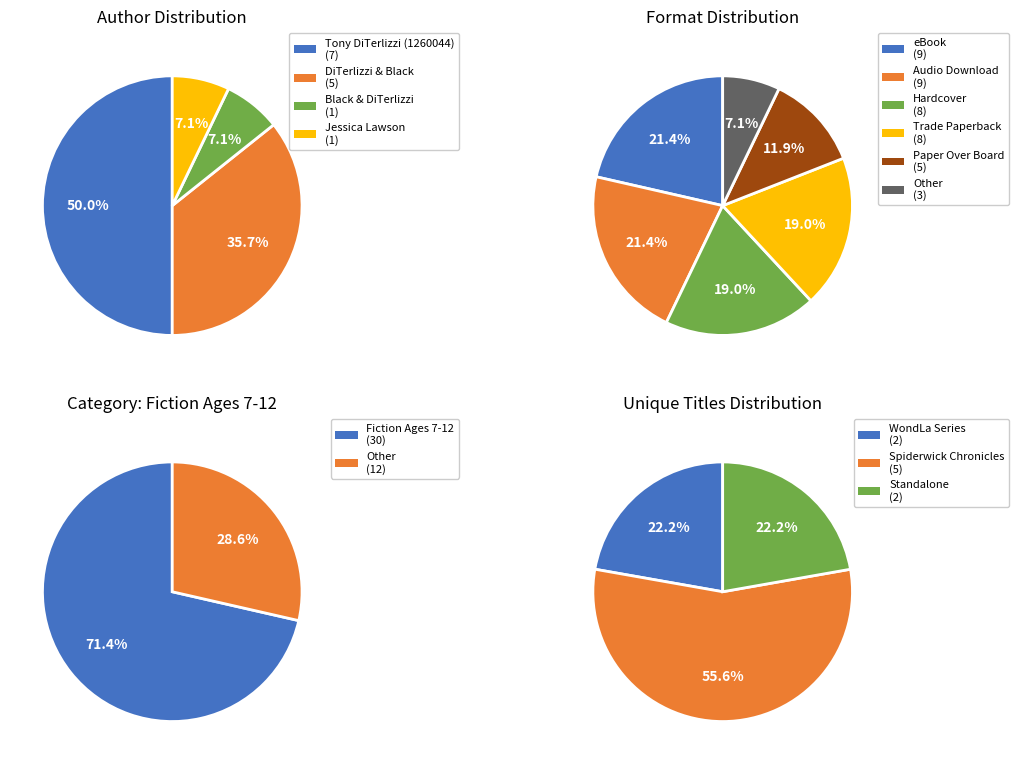

Is Jessica Lawson (414413200) the majority of the pie?

No